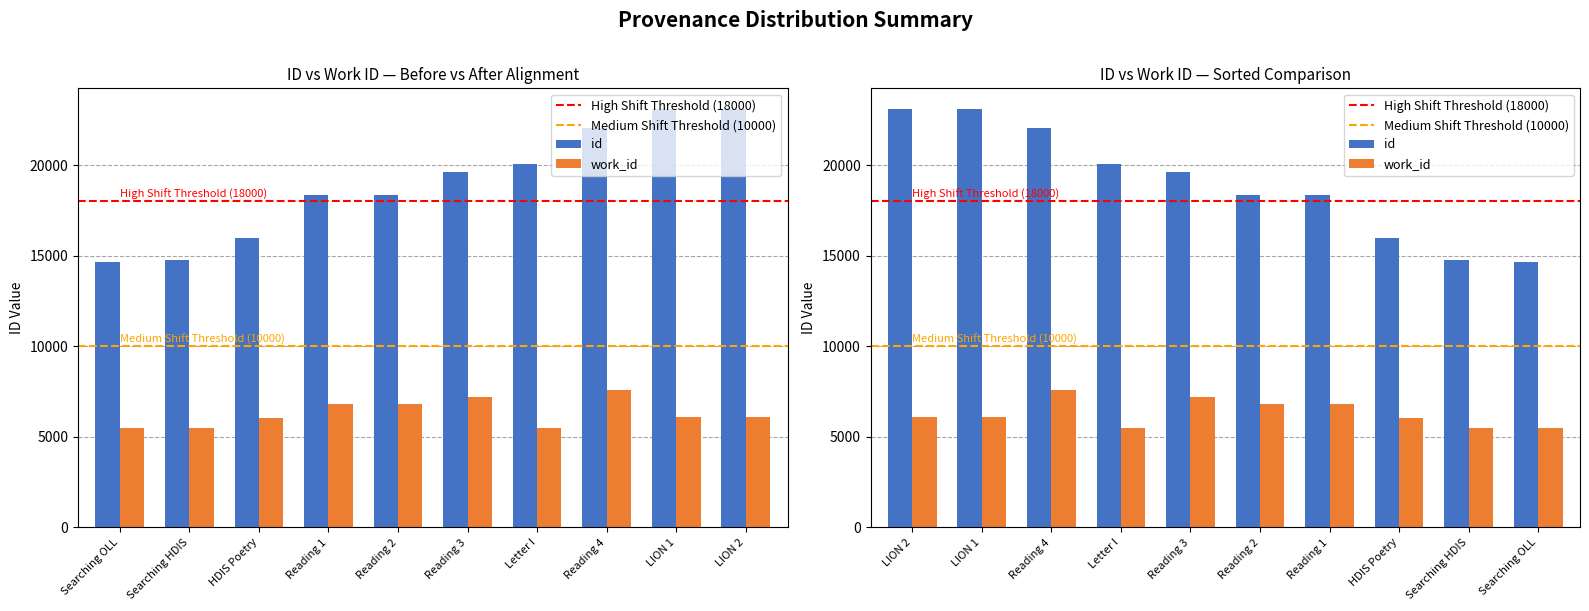

What are all the series names shown in the legend?

id, work_id